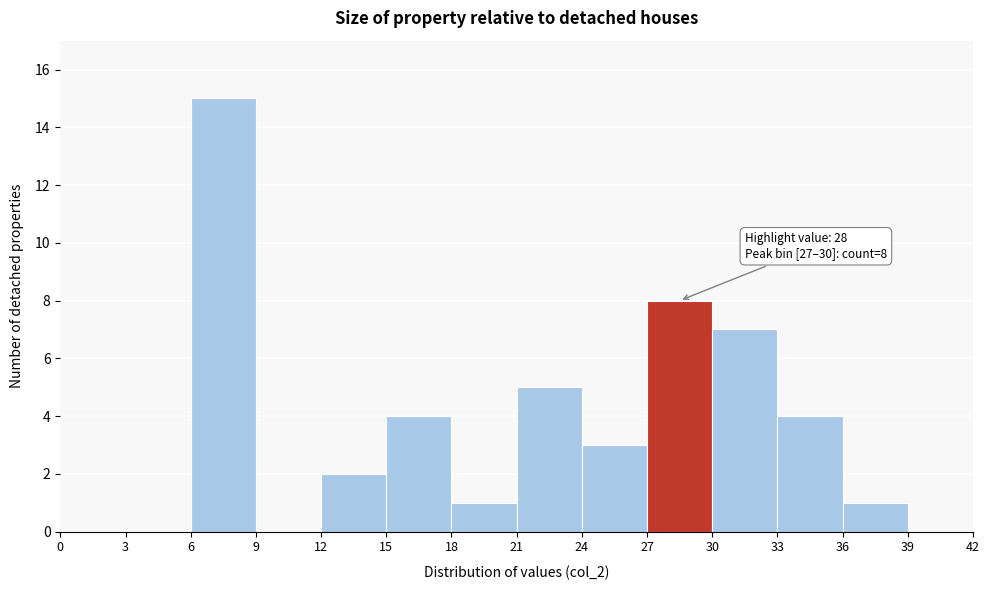

Which range on the x-axis has the tallest bar?

6 to 9